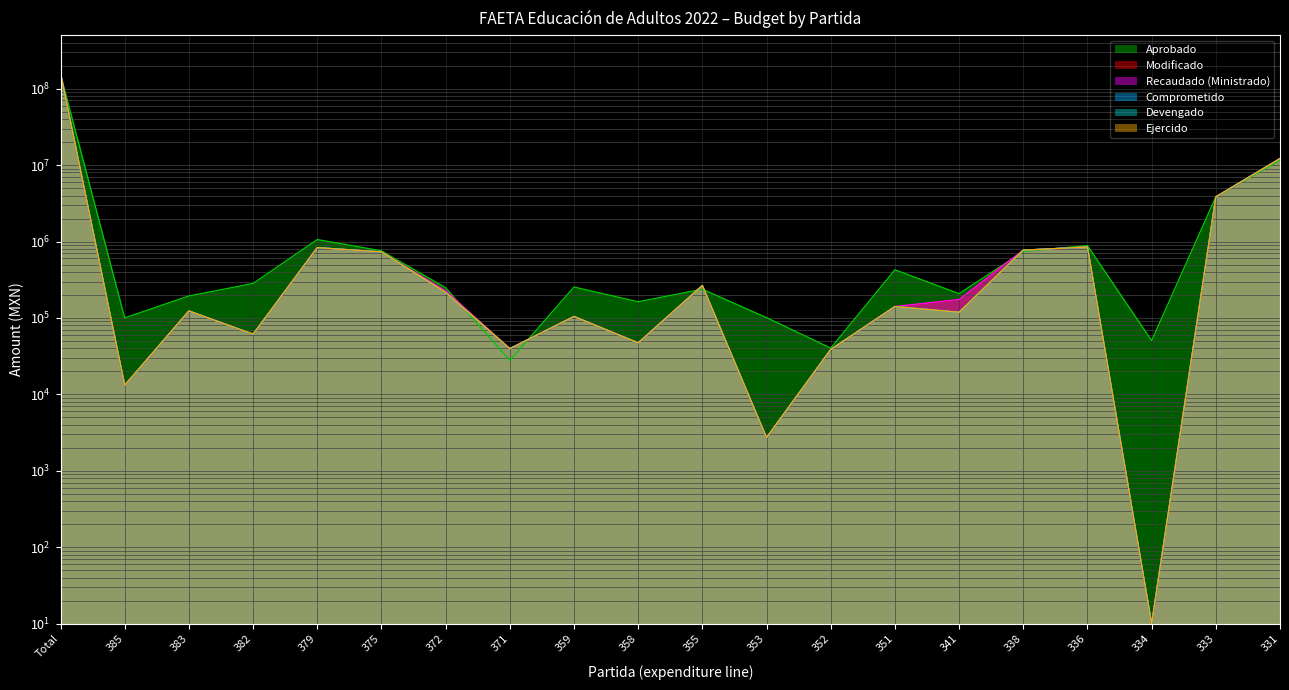

Rank the series by their maximum value, from highest to lowest.

Modificado, Recaudado (Ministrado), Comprometido, Devengado, Ejercido, Aprobado